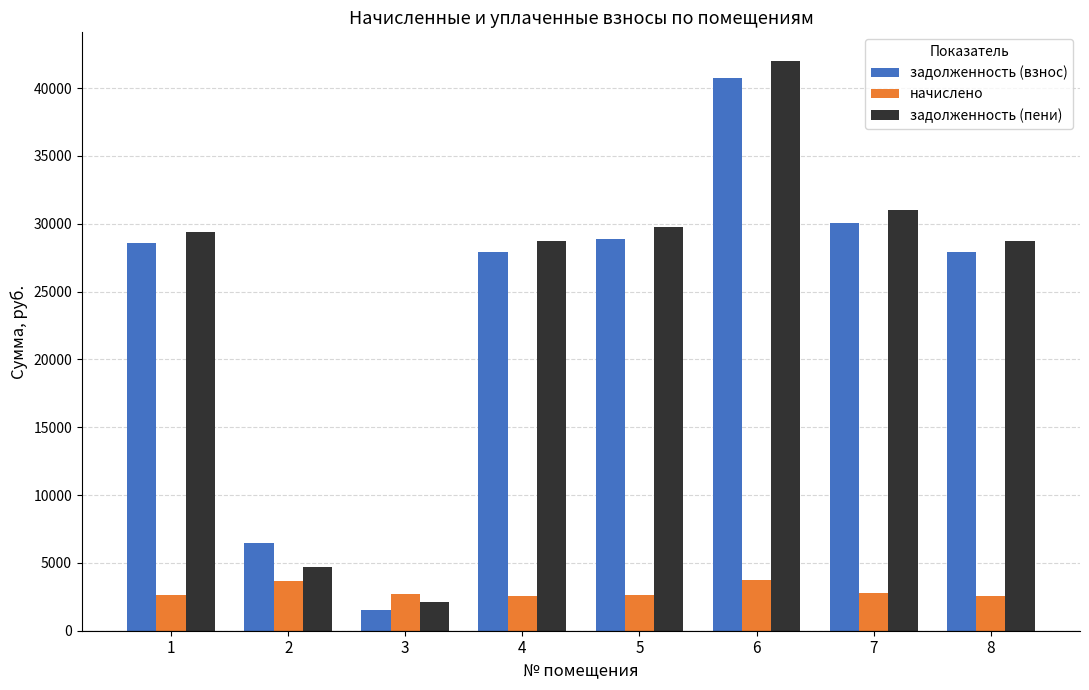

Is the value of задолженность (взнос) at 4 greater than the value of начислено at 3?

Yes